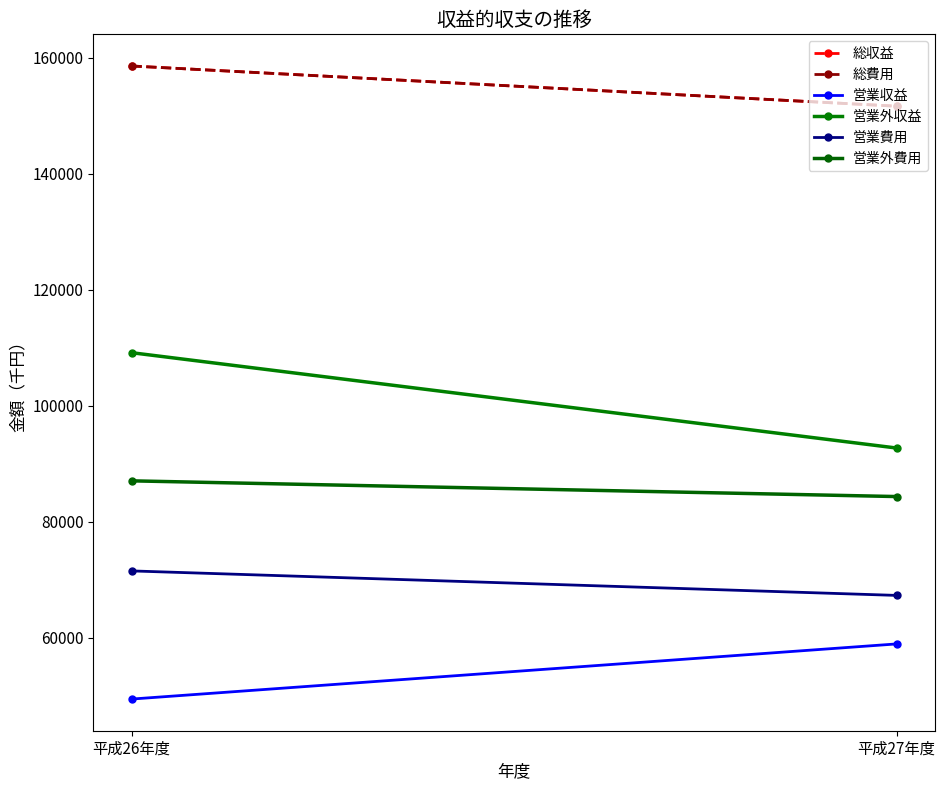

Rank the categories by 営業外収益 value from lowest to highest.

平成27年度, 平成26年度